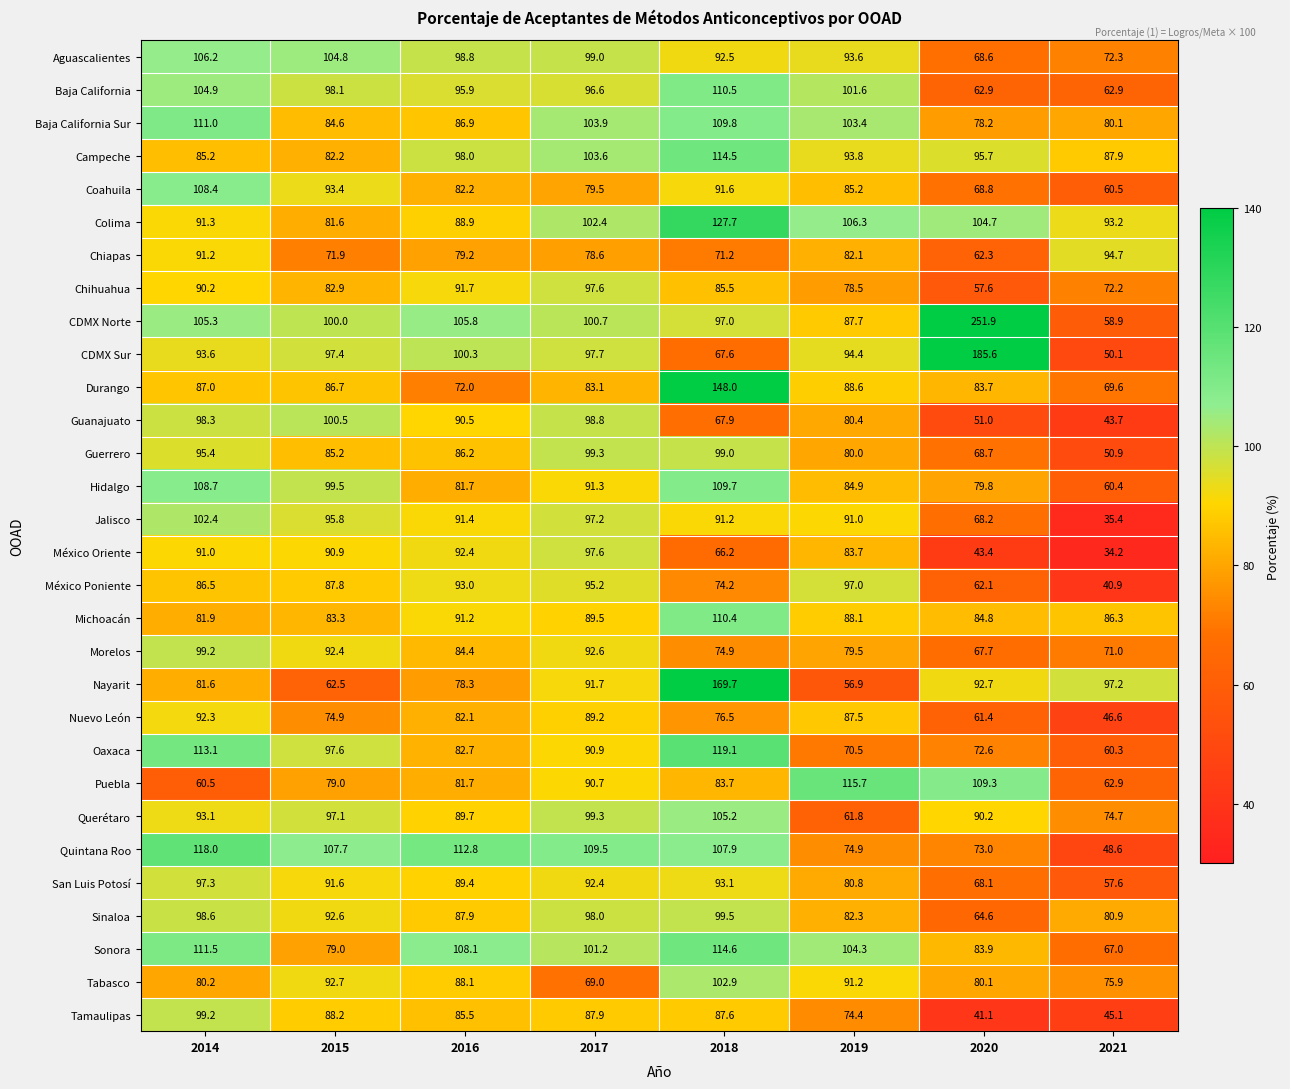

The value of Sonora at 2015 is 79.0. True or false?

True